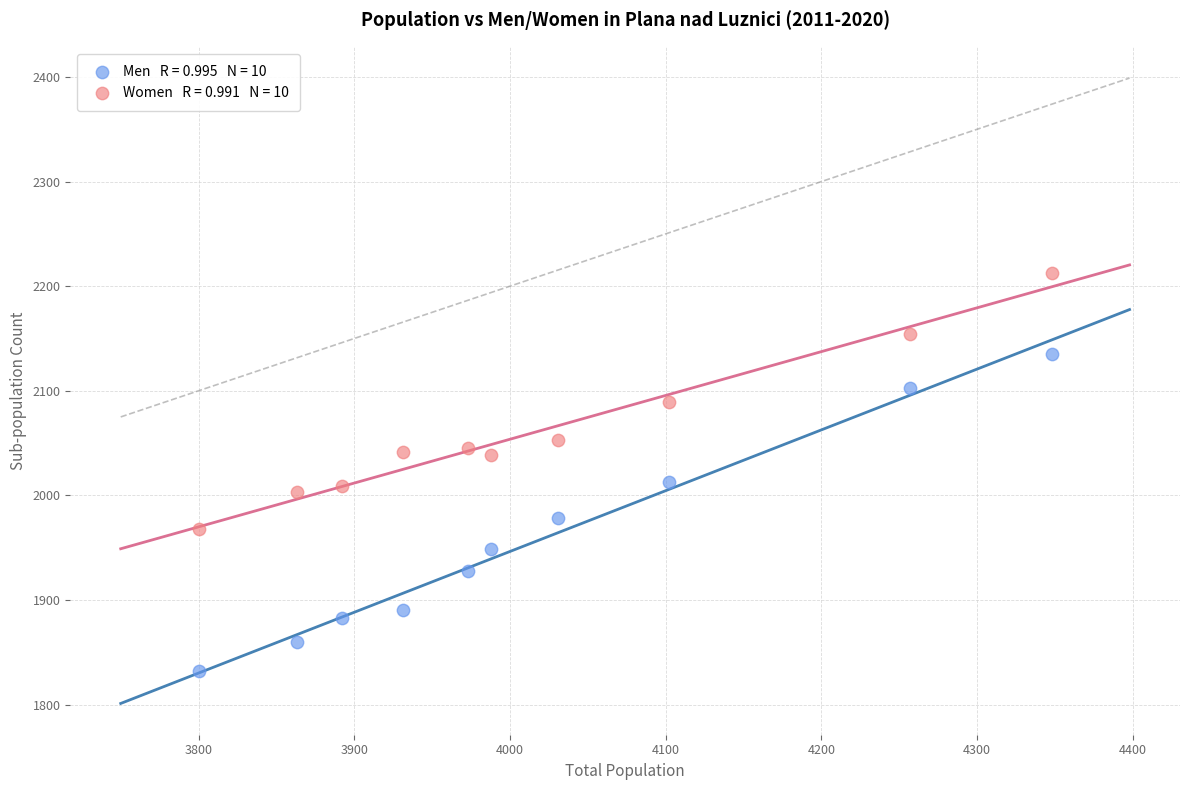

Across all data points, what is the range of X values (max minus min)?

548